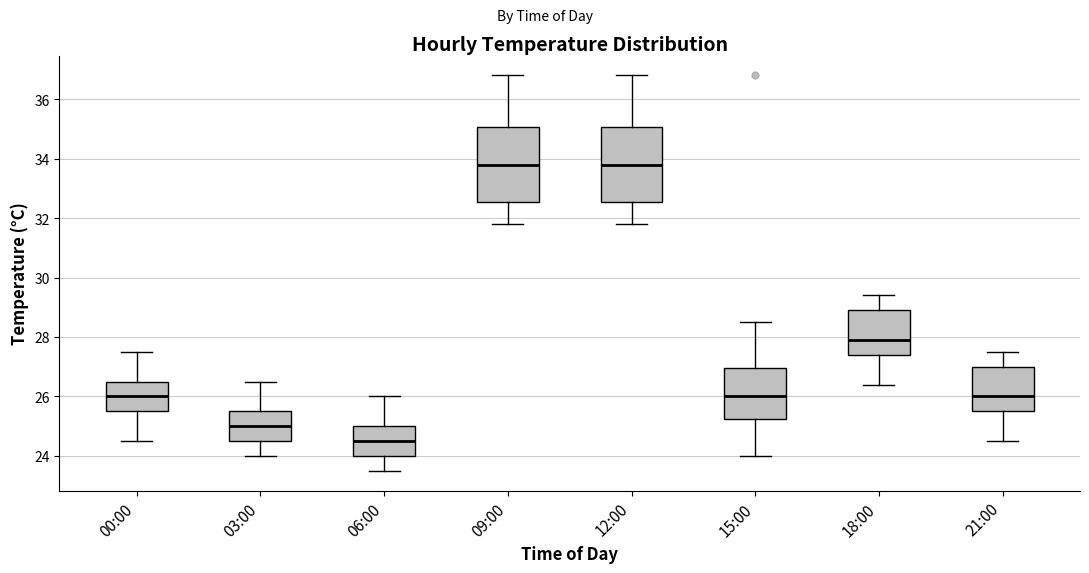

Reading left to right, read every box against the y-axis: the position of its median line, the range the box covers, and the ends of its whiskers. The values are not printed on the chart, so give them approximately, as read against the axis.

00:00: median 26.0, box 25.6 to 26.6, whiskers 24.6 to 27.6
03:00: median 25.0, box 24.6 to 25.6, whiskers 24.0 to 26.6
06:00: median 24.6, box 24.0 to 25.0, whiskers 23.6 to 26.0
09:00: median 33.8, box 32.6 to 35.0, whiskers 31.8 to 36.8
12:00: median 33.8, box 32.6 to 35.0, whiskers 31.8 to 36.8
15:00: median 26.0, box 25.2 to 27.0, whiskers 24.0 to 28.6
18:00: median 28.0, box 27.4 to 29.0, whiskers 26.4 to 29.4
21:00: median 26.0, box 25.6 to 27.0, whiskers 24.6 to 27.6